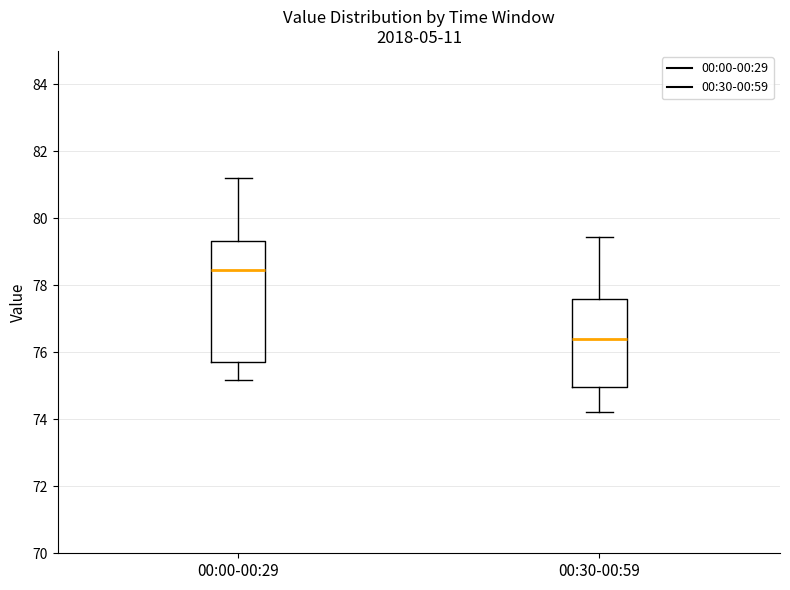

Where is the lower edge of the box for 00:00-00:29 on the y-axis? The values are not printed on the chart, so give them approximately, as read against the axis.

75.8